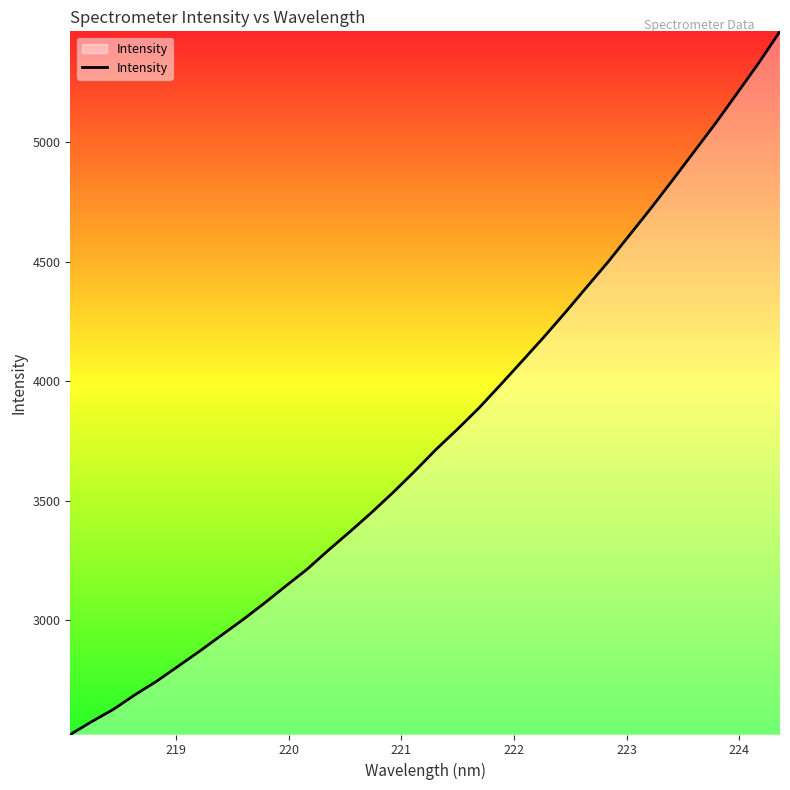

What is the sum of all values?

128499.4